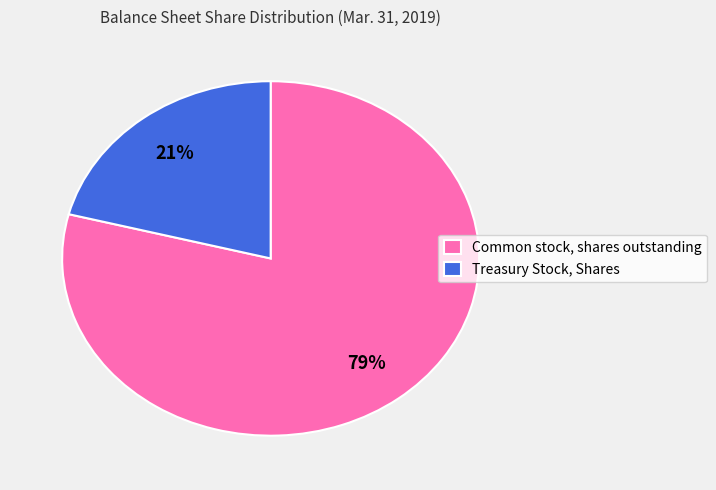

Is the sum of Common stock, shares outstanding and Treasury Stock, Shares greater than half?

Yes